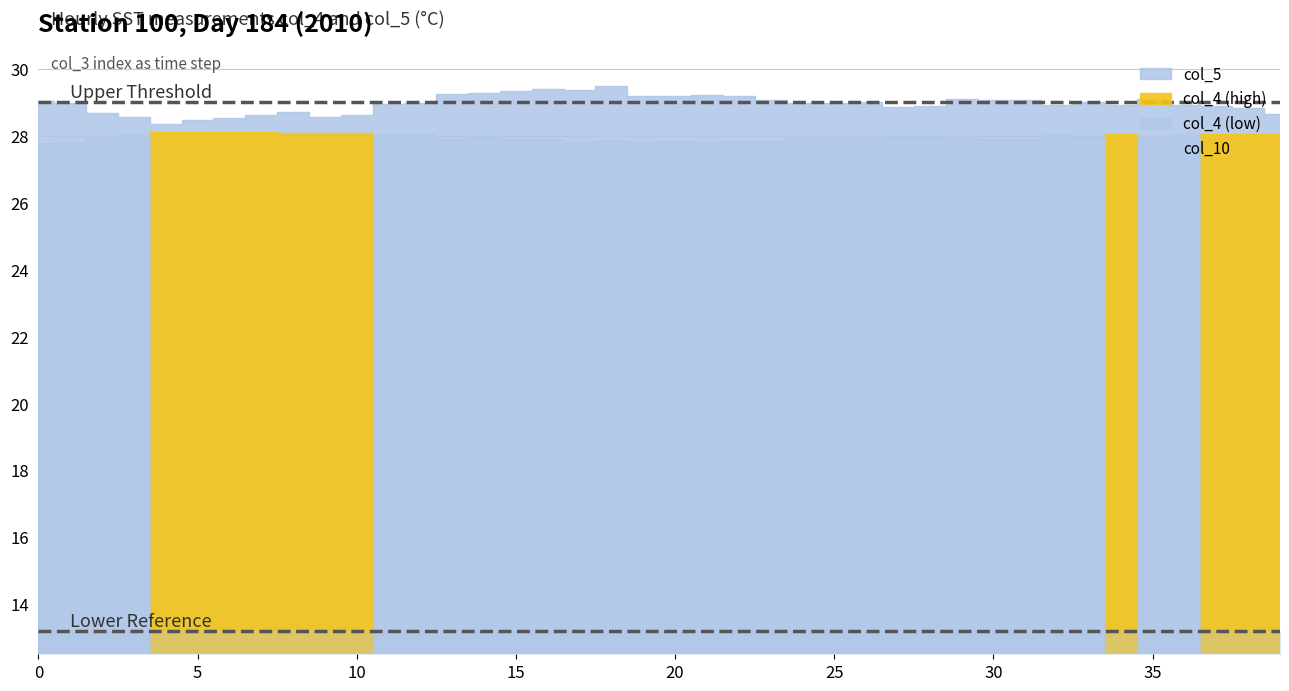

Which has a higher value, 7 or 2?

7